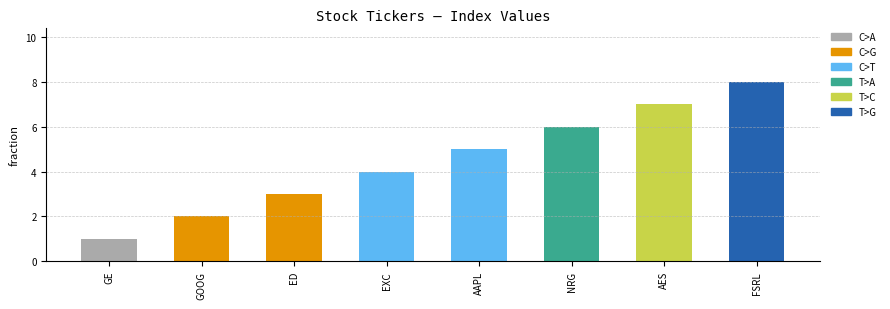

Which category has the lowest value across all series?

GE